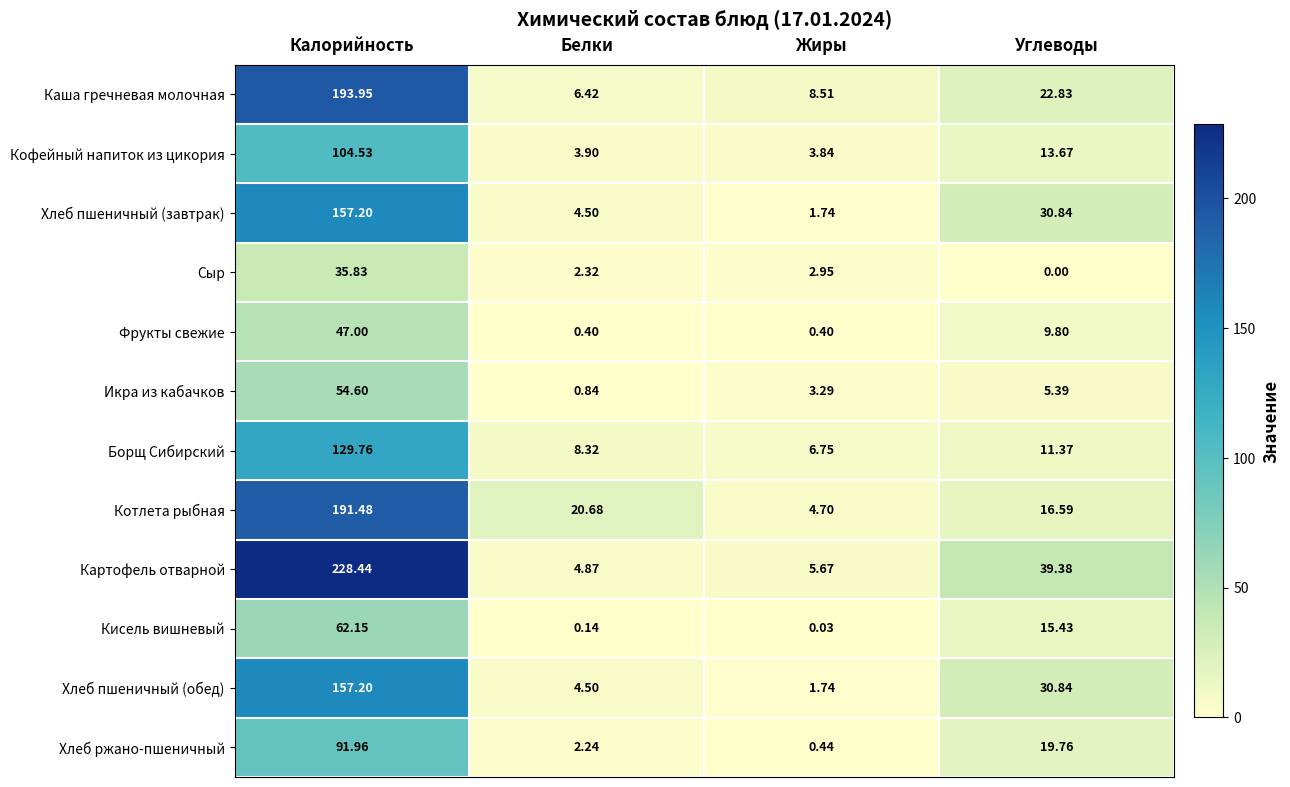

At which category does the chart reach its minimum across all series?

Углеводы